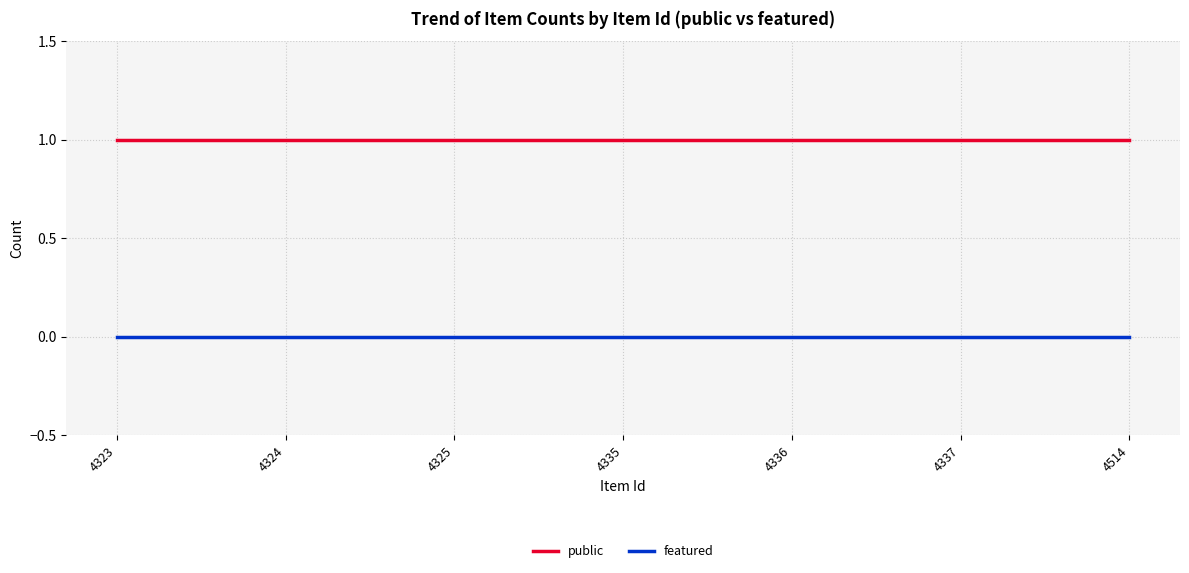

True or false: featured and public cross at least once.

False